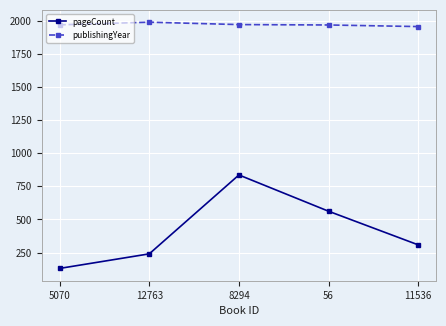

Count the number of data series in this chart.

2